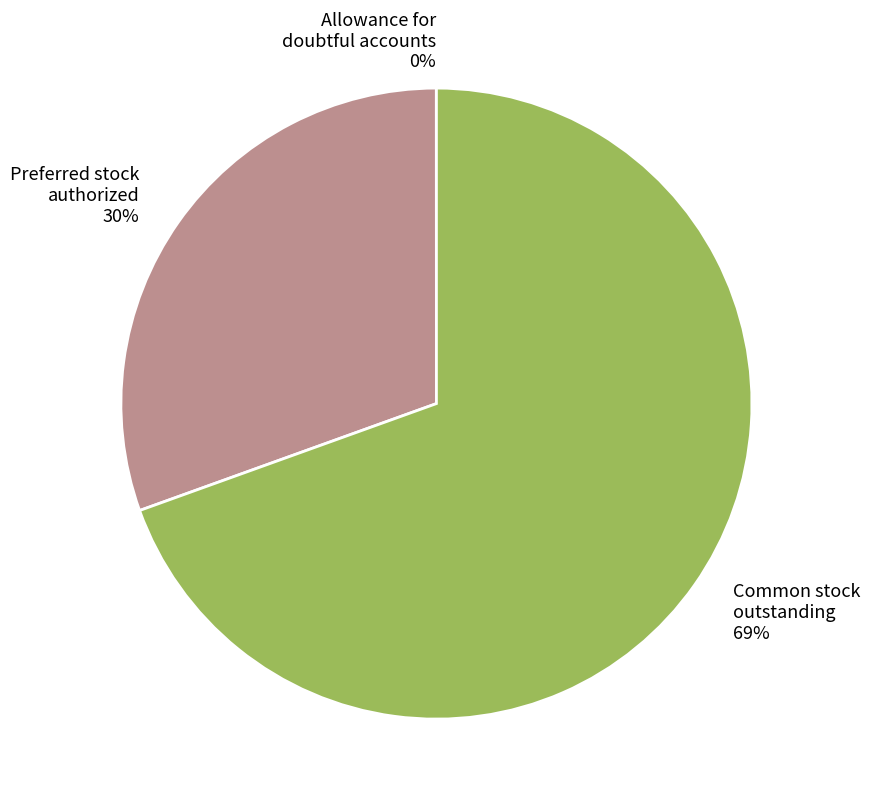

What is the largest slice in the pie chart?

Common stock outstanding